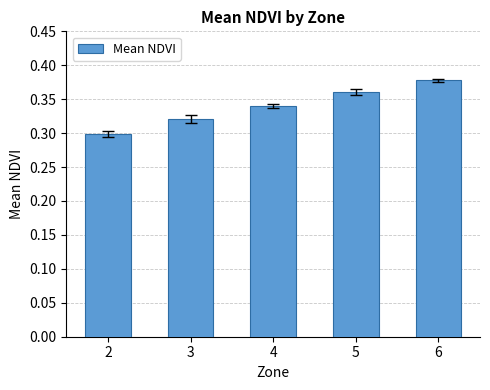

Count the values in the range 0 to 1.

5